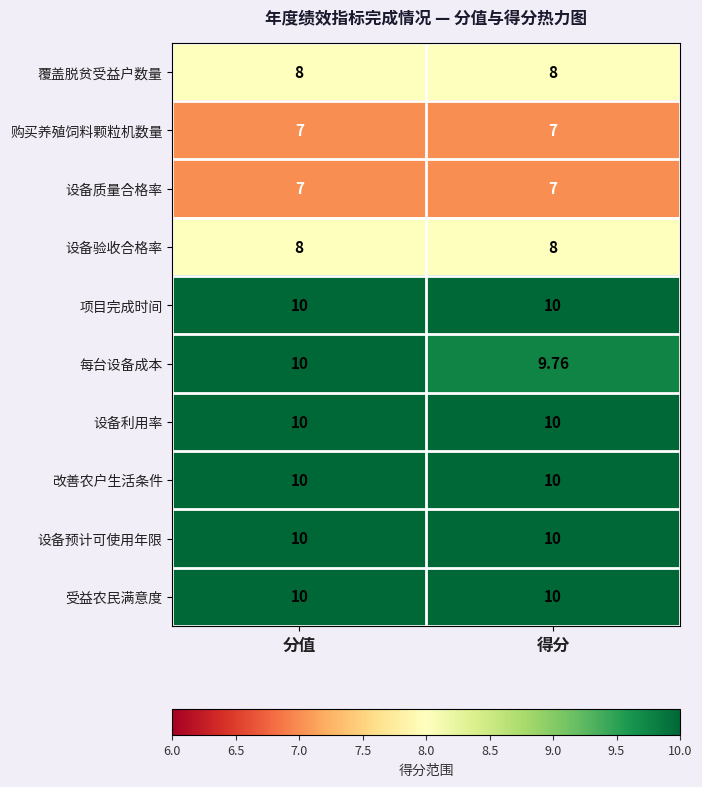

Which series changed the most between 分值 and 得分?

每台设备成本